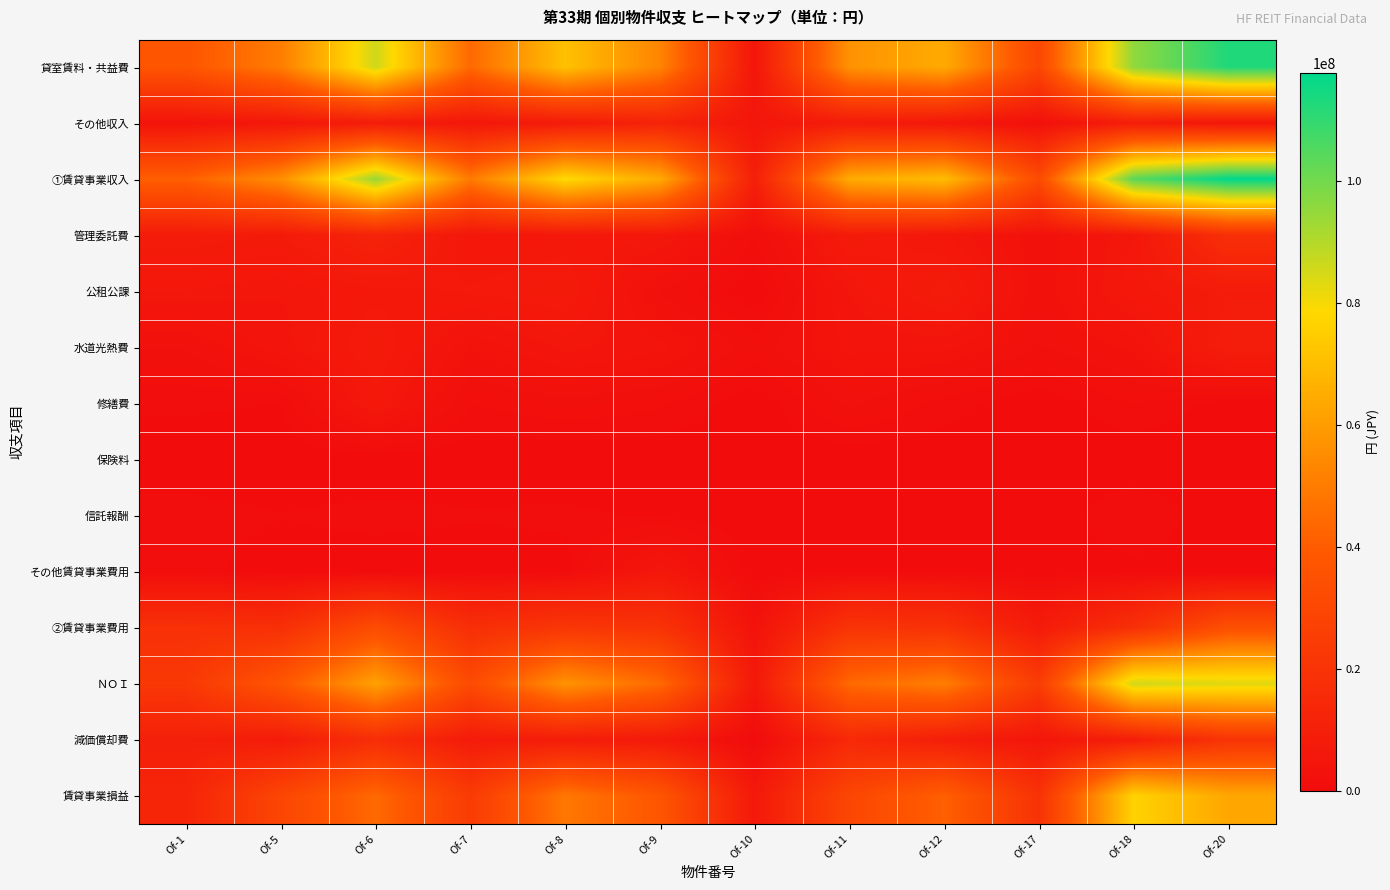

Which series has the largest range (max minus min)?

貸室賃料・共益費